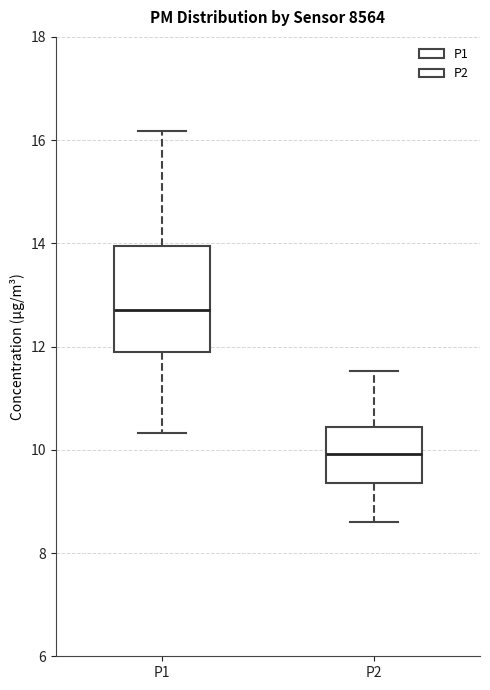

Where does the median line of the box for P1 sit on the y-axis? The values are not printed on the chart, so give them approximately, as read against the axis.

12.8